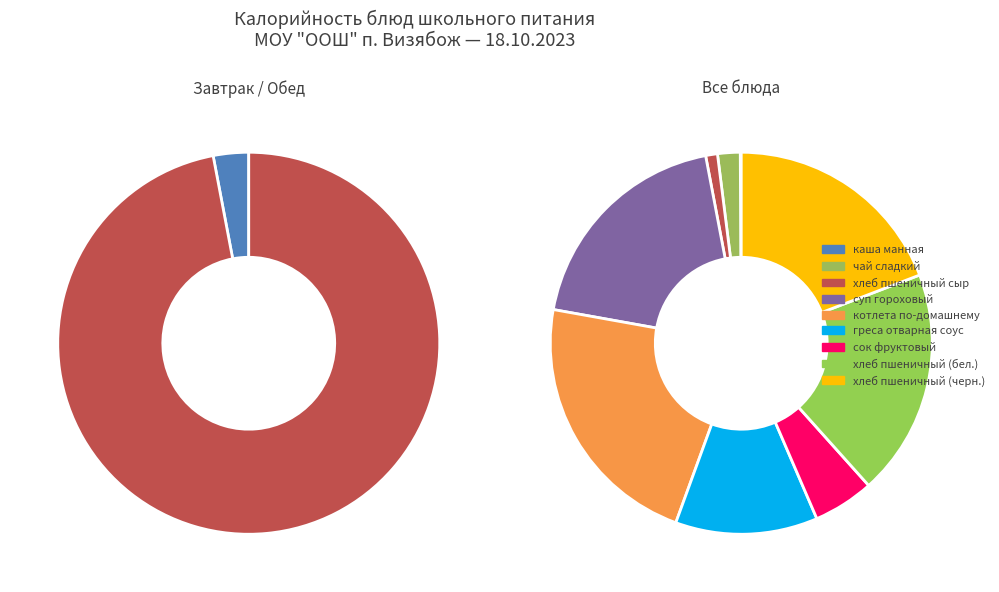

What percentage is NOT represented by котлета по-домашнему?

77.7%